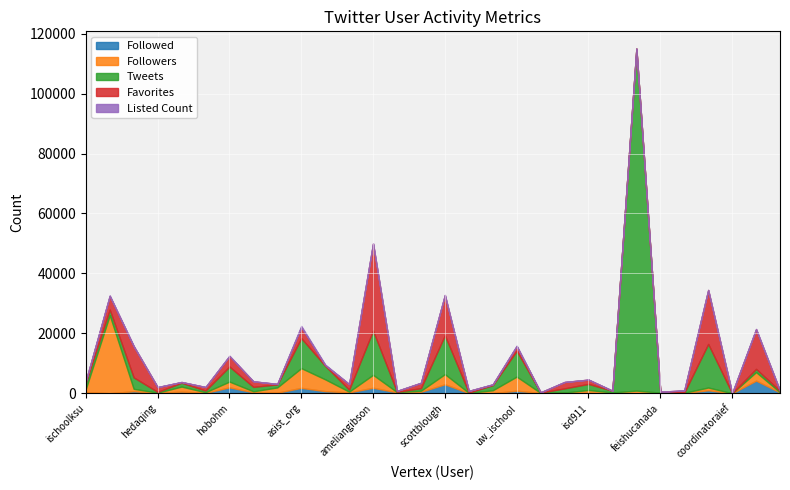

What is the spread (max minus min) of values at aylinnchen?

1841